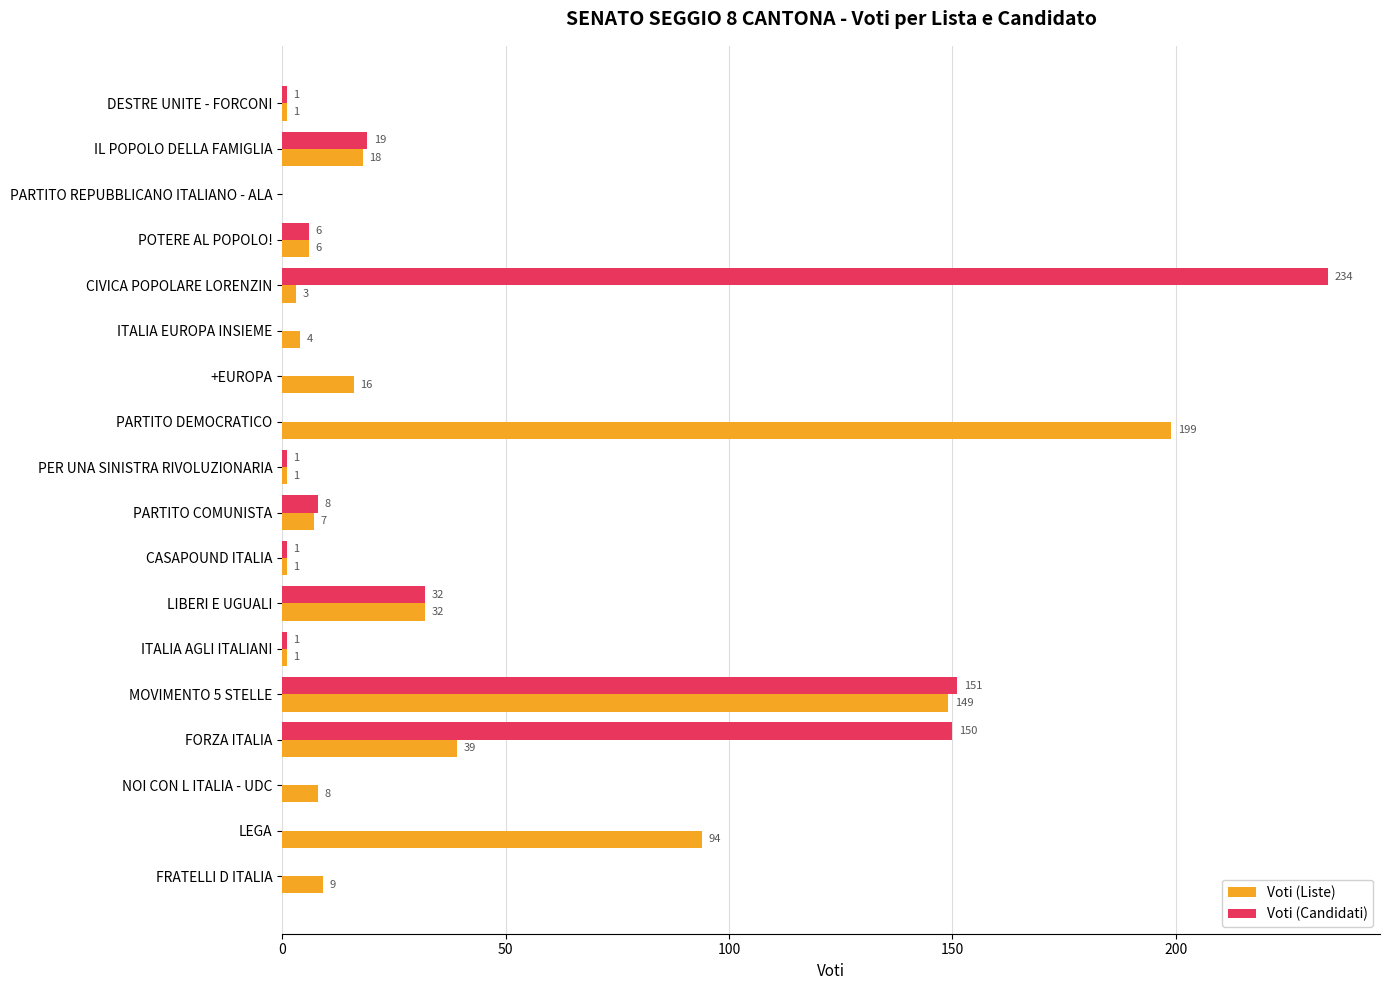

What is the highest value of the Voti (Candidati) series?

234